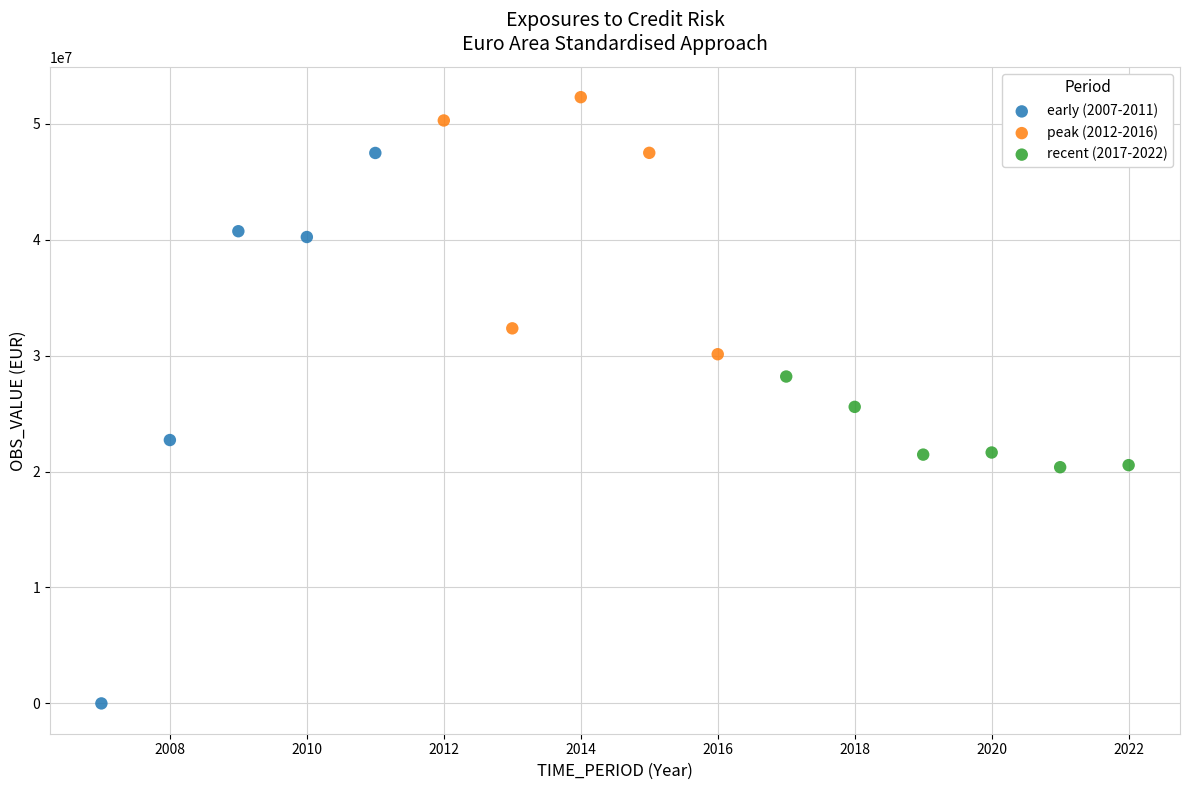

Which series reaches the minimum Y coordinate?

early (2007-2011)